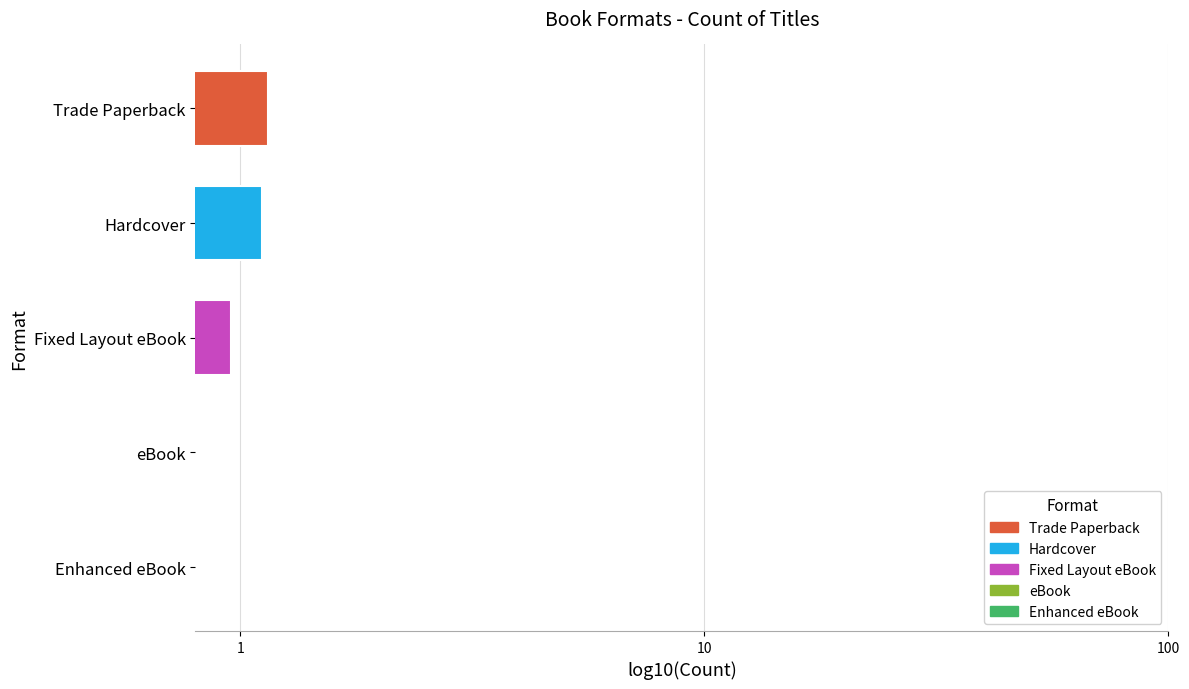

Are the bars grouped side by side (vs. stacked)?

No